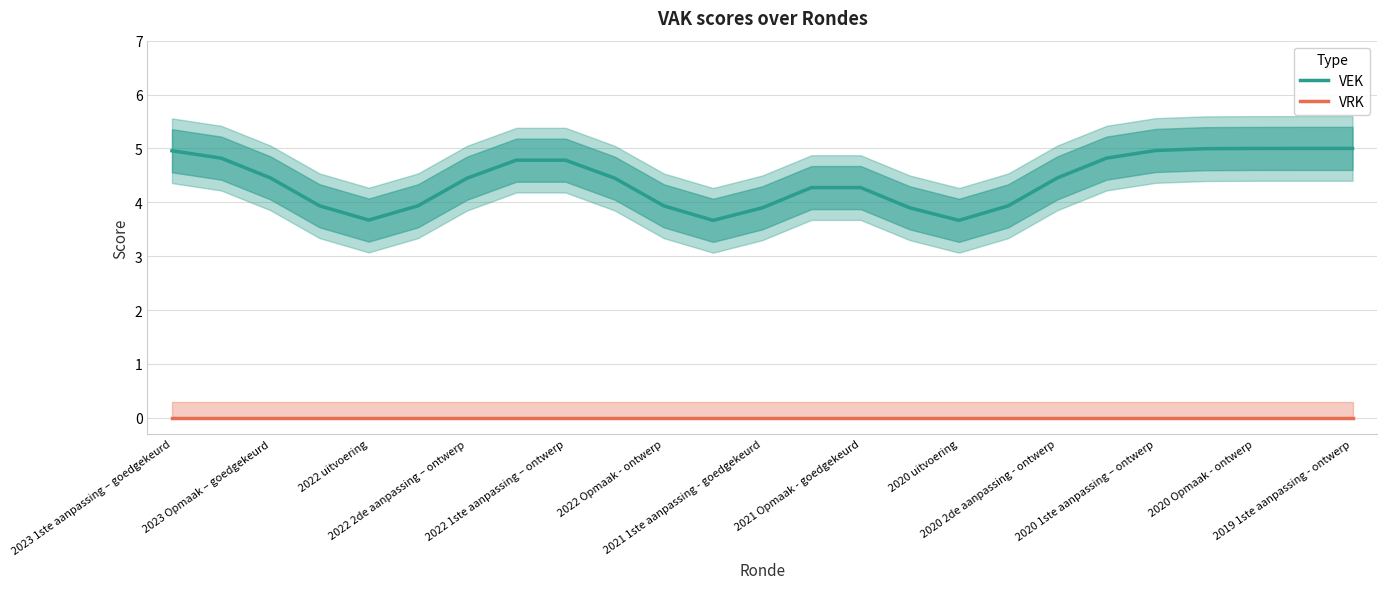

What are all the series names shown in the legend?

VEK, VRK